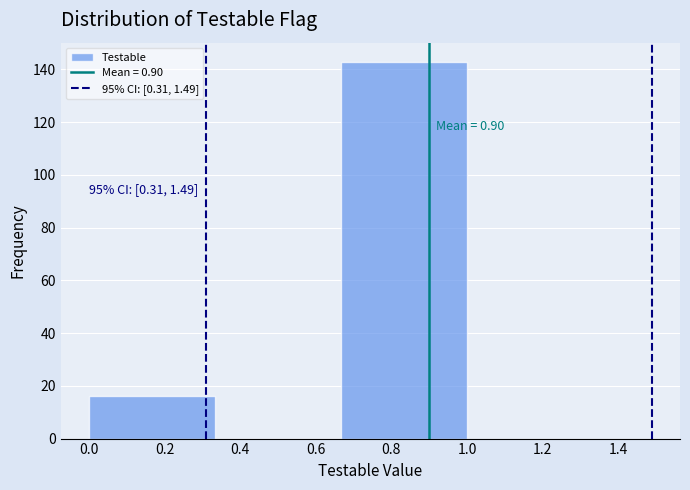

Over which range of the x-axis is the bar tallest?

0.66 to 1.00